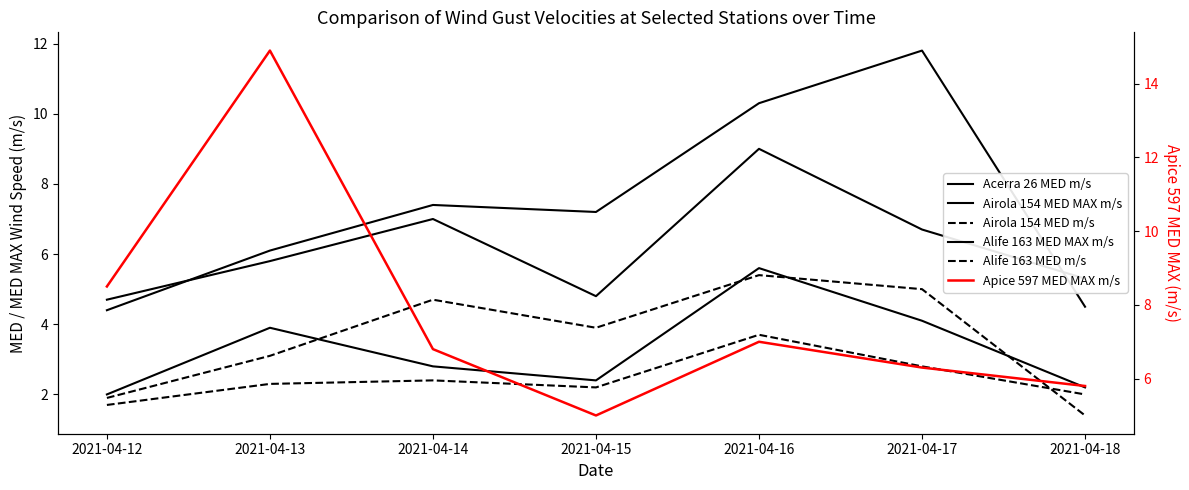

Read the Airola 154 MED m/s value at 2021-04-12.

1.9